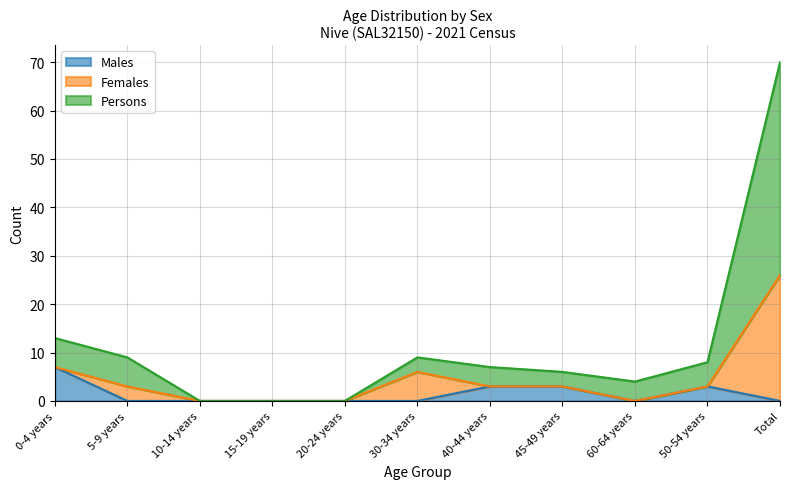

True or false: Males has a value of 0 at 60-64 years.

True